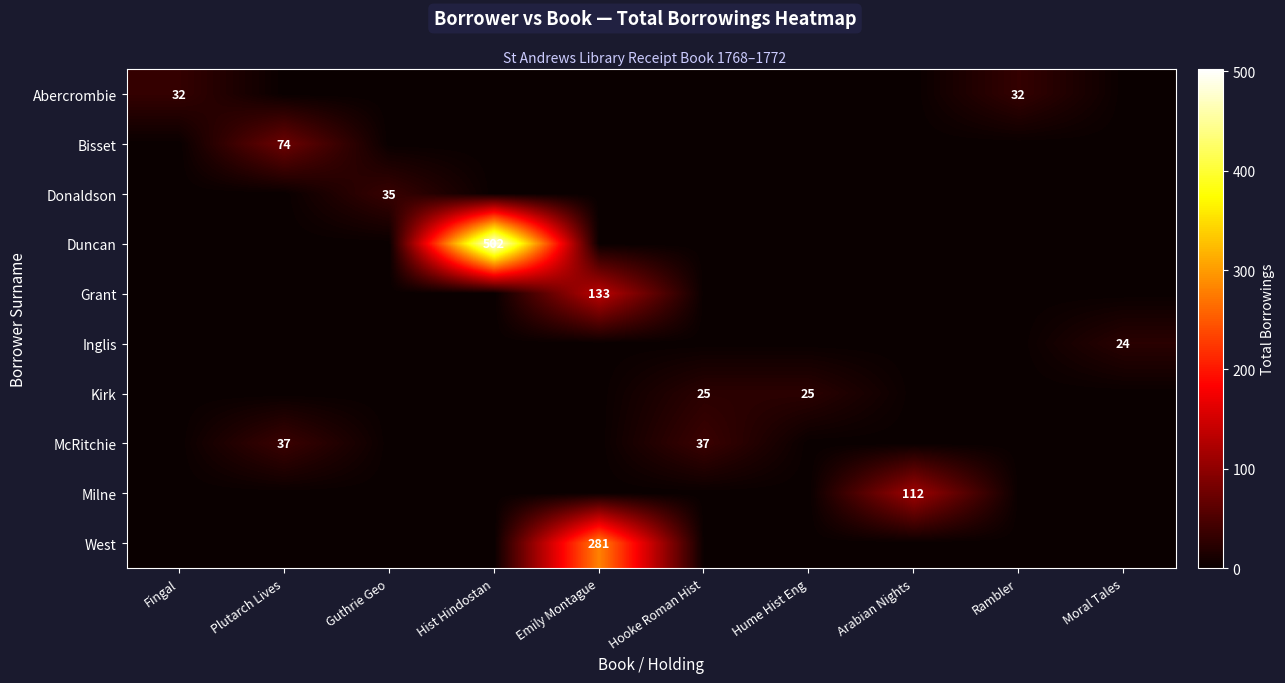

Rank the categories by Duncan value from lowest to highest.

Fingal, Plutarch Lives, Guthrie Geo, Emily Montague, Hooke Roman Hist, Hume Hist Eng, Arabian Nights, Rambler, Moral Tales, Hist Hindostan